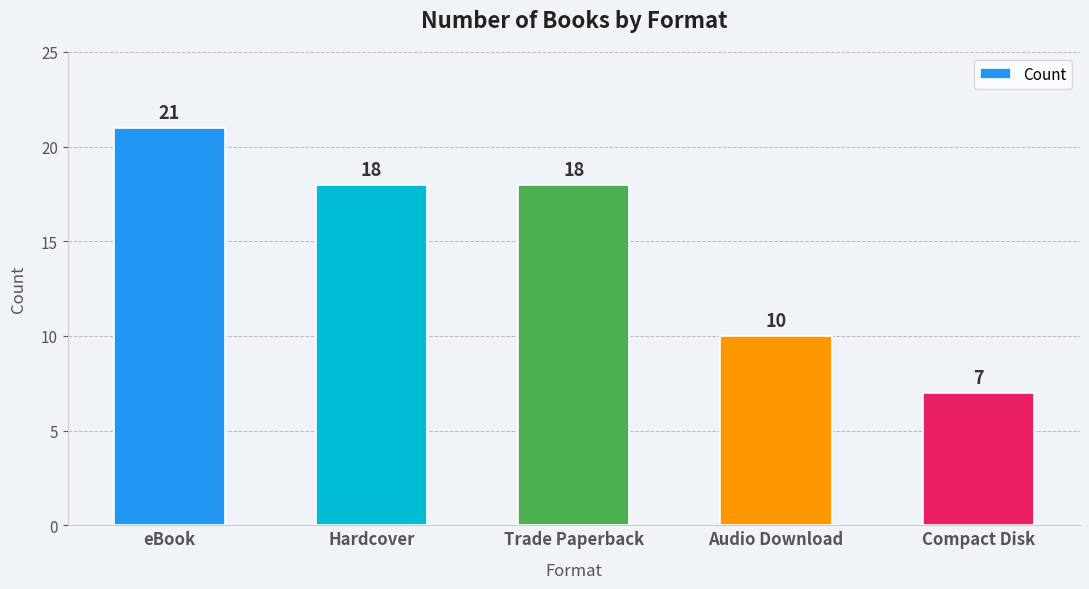

What is the change in value from eBook to Compact Disk?

-14